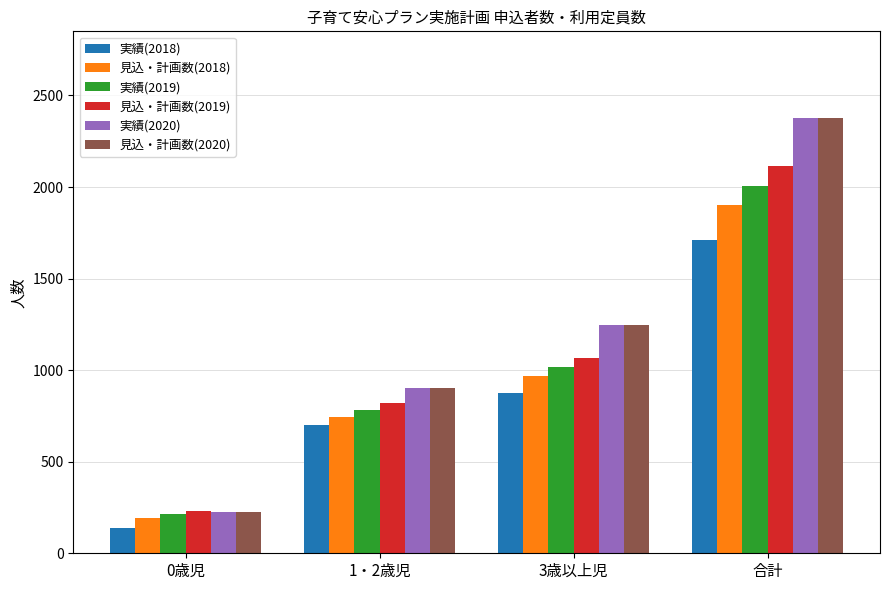

Reading right to left, extract all data points from this chart.

実績(2018): 合計=1712	3歳以上児=874	1・2歳児=698	0歳児=140
見込・計画数(2018): 合計=1904	3歳以上児=966	1・2歳児=743	0歳児=195
実績(2019): 合計=2007	3歳以上児=1015	1・2歳児=780	0歳児=212
見込・計画数(2019): 合計=2115	3歳以上児=1066	1・2歳児=818	0歳児=231
実績(2020): 合計=2375	3歳以上児=1249	1・2歳児=901	0歳児=225
見込・計画数(2020): 合計=2375	3歳以上児=1249	1・2歳児=901	0歳児=225